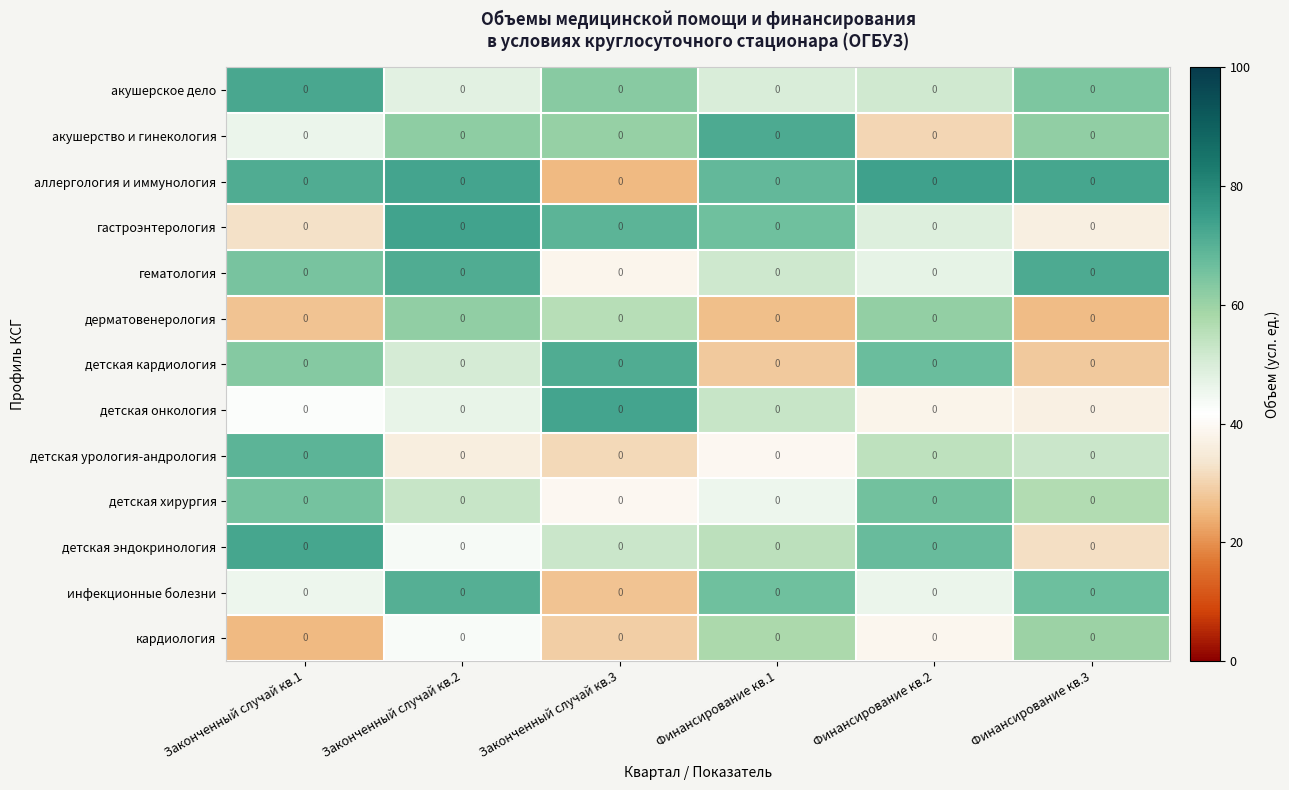

Rank the categories by аллергология и иммунология value from highest to lowest.

Финансирование кв.2, Законченный случай кв.2, Финансирование кв.3, Законченный случай кв.1, Финансирование кв.1, Законченный случай кв.3